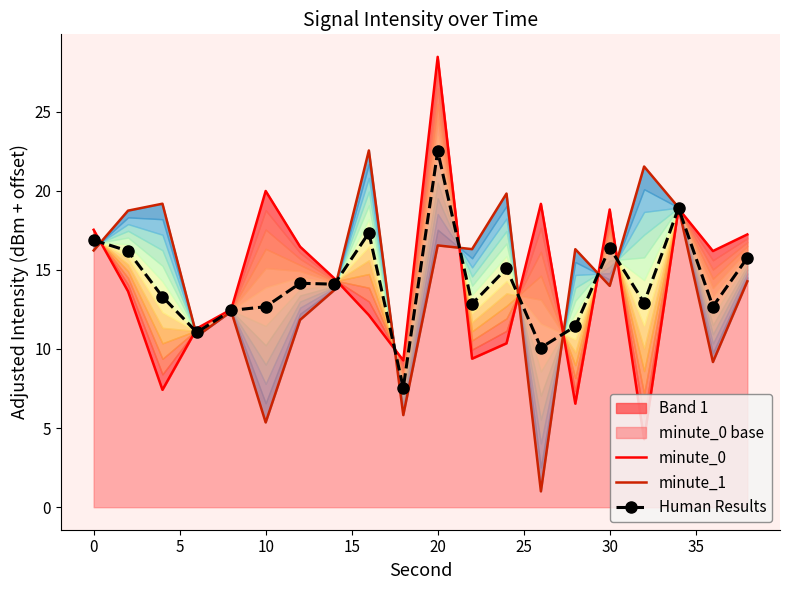

Count the number of categories in the chart.

20